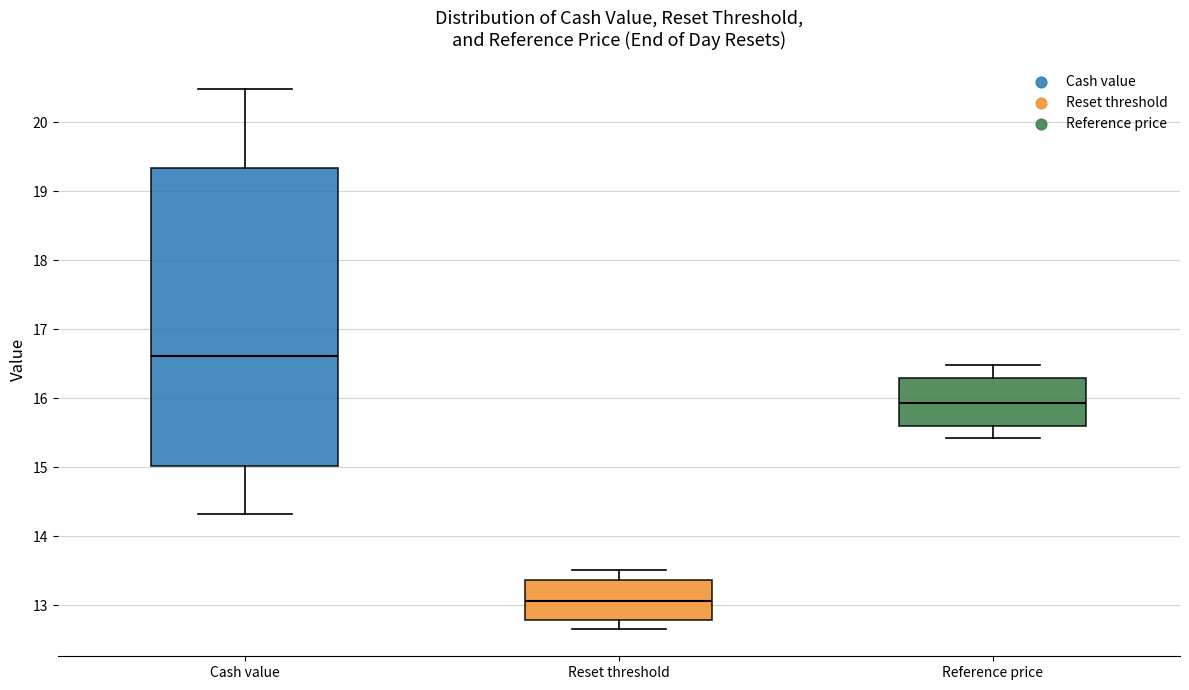

Reading left to right, transcribe this box plot: for each box, give where its median line is, the range the box spans, and where its two whiskers end, as read against the y-axis. The values are not printed on the chart, so give them approximately, as read against the axis.

Cash value: median 16.6, box 15.0 to 19.3, whiskers 14.3 to 20.5
Reset threshold: median 13.1, box 12.8 to 13.4, whiskers 12.7 to 13.5
Reference price: median 15.9, box 15.6 to 16.3, whiskers 15.4 to 16.5